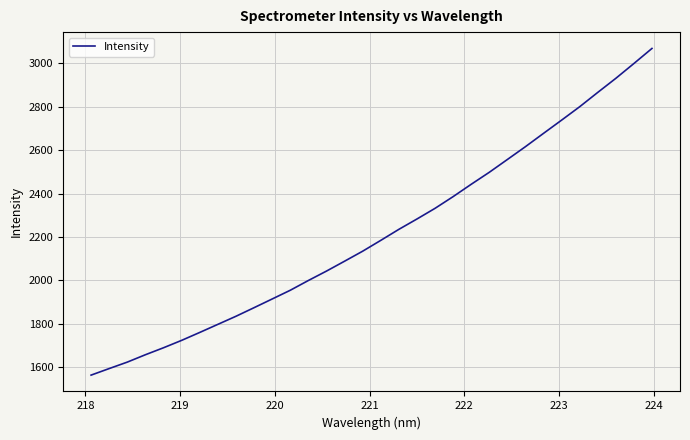

What is the greatest value displayed?

3069.0